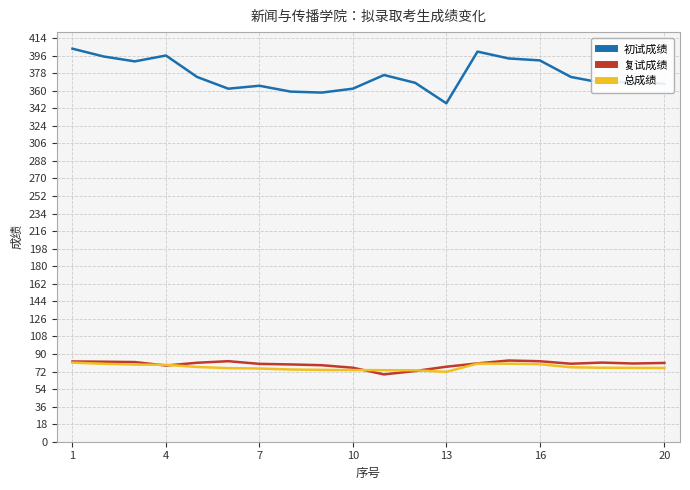

Which series has the largest total across all categories?

初试成绩